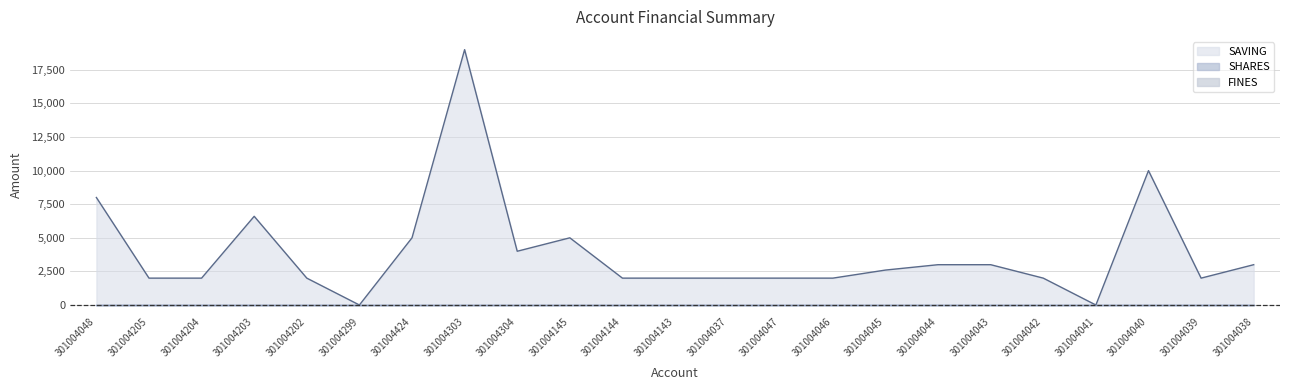

Where is SHARES nearest to the value 0?

301004048